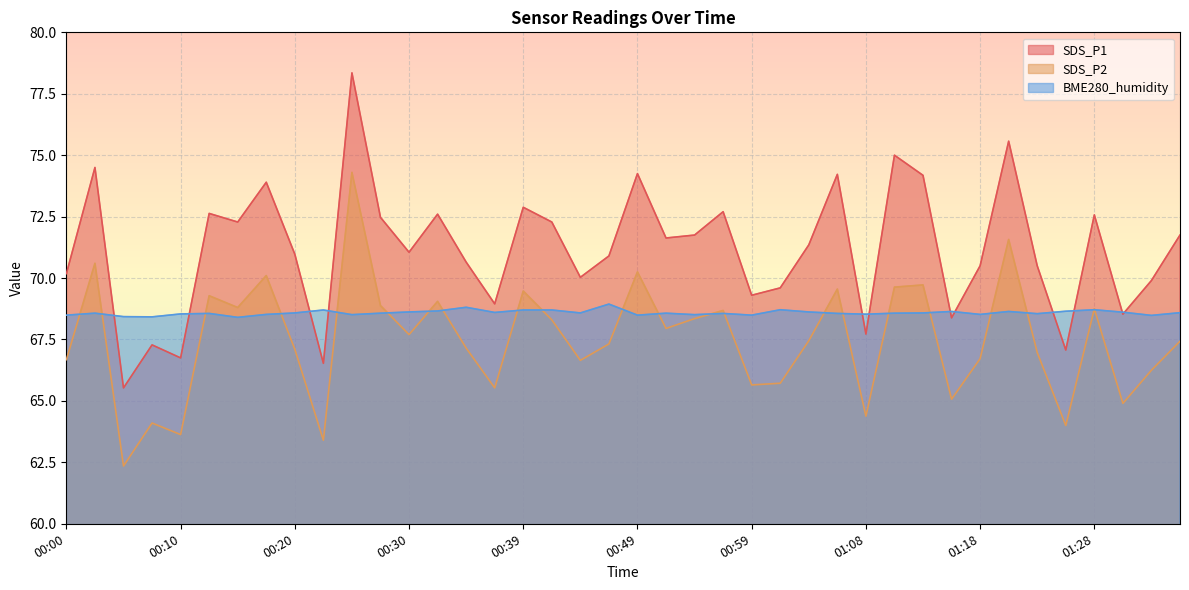

How many distinct data groups are displayed?

3